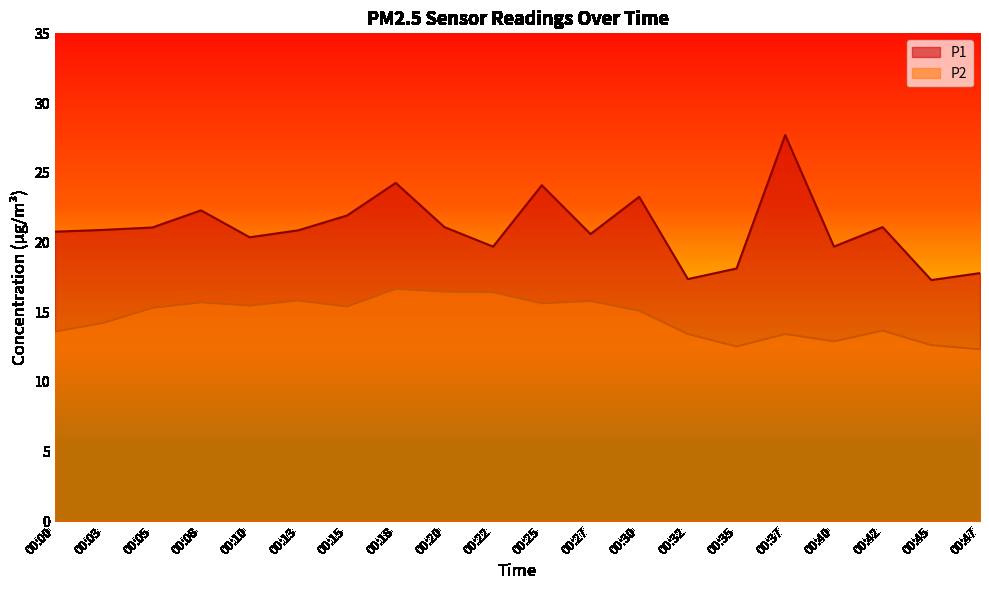

Which category has the lowest value in the P2 series?

00:47